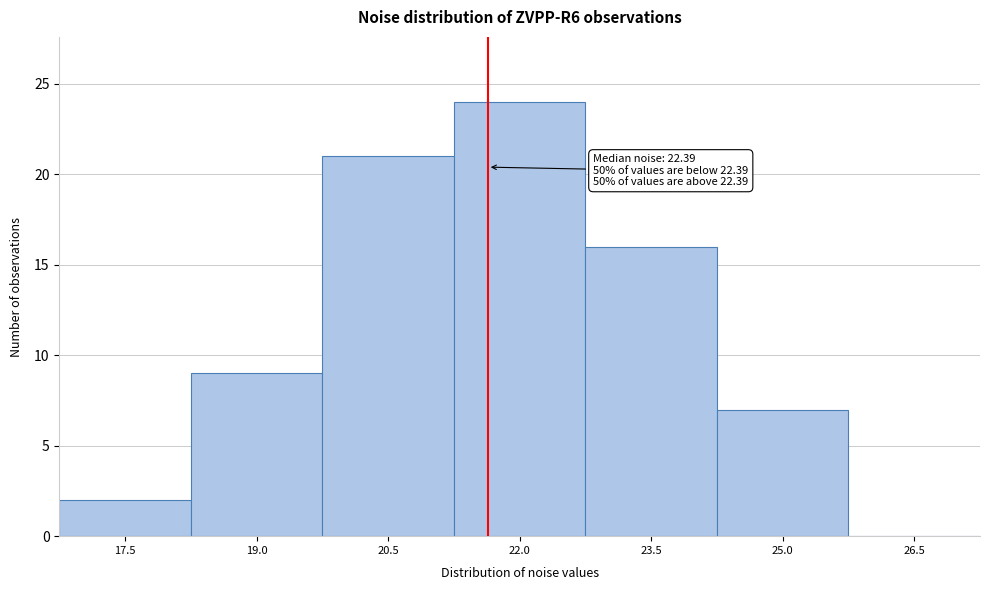

Reading left to right, transcribe all the data shown in this chart.

17.5=2	19.0=9	20.5=21	22.0=24	23.5=16	25.0=7	26.5=0